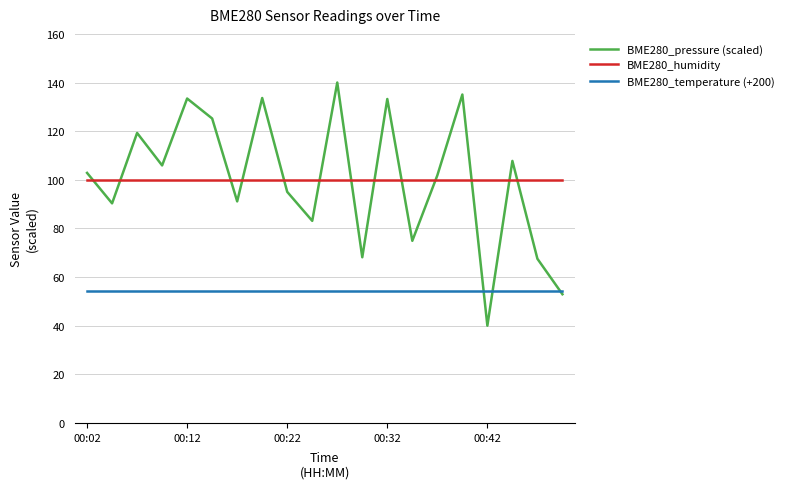

How many distinct data groups are displayed?

3